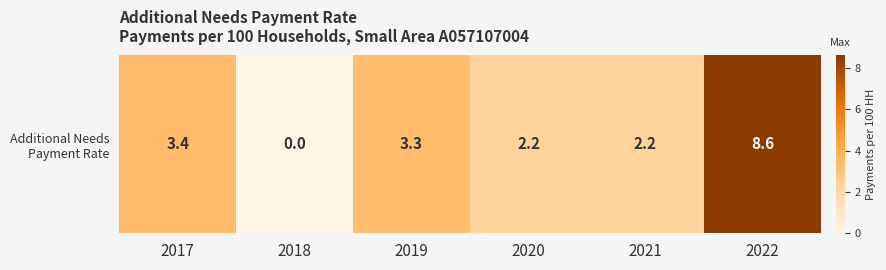

The value at 2022 is 8.6. True or false?

True